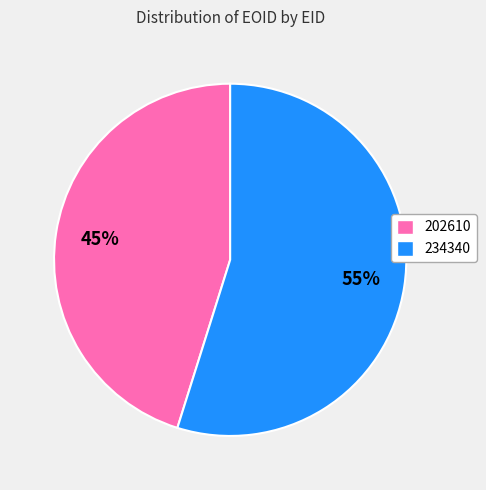

How many segments does this pie chart have?

2